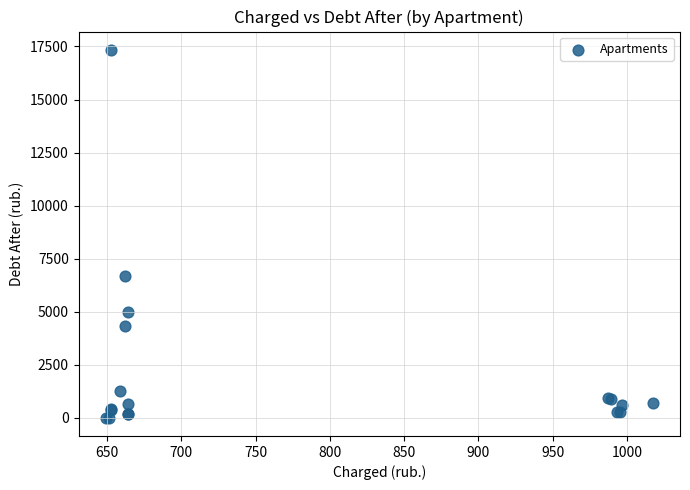

What Y value in the scatter plot is closest to 8668?

6694.4